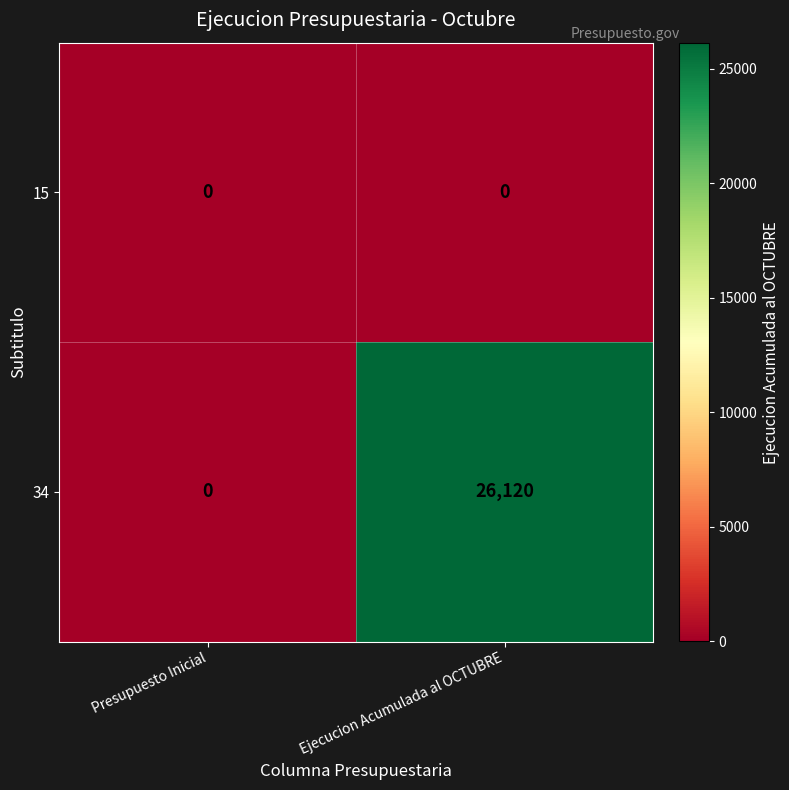

The value of 15 at Presupuesto Inicial is 0. True or false?

True